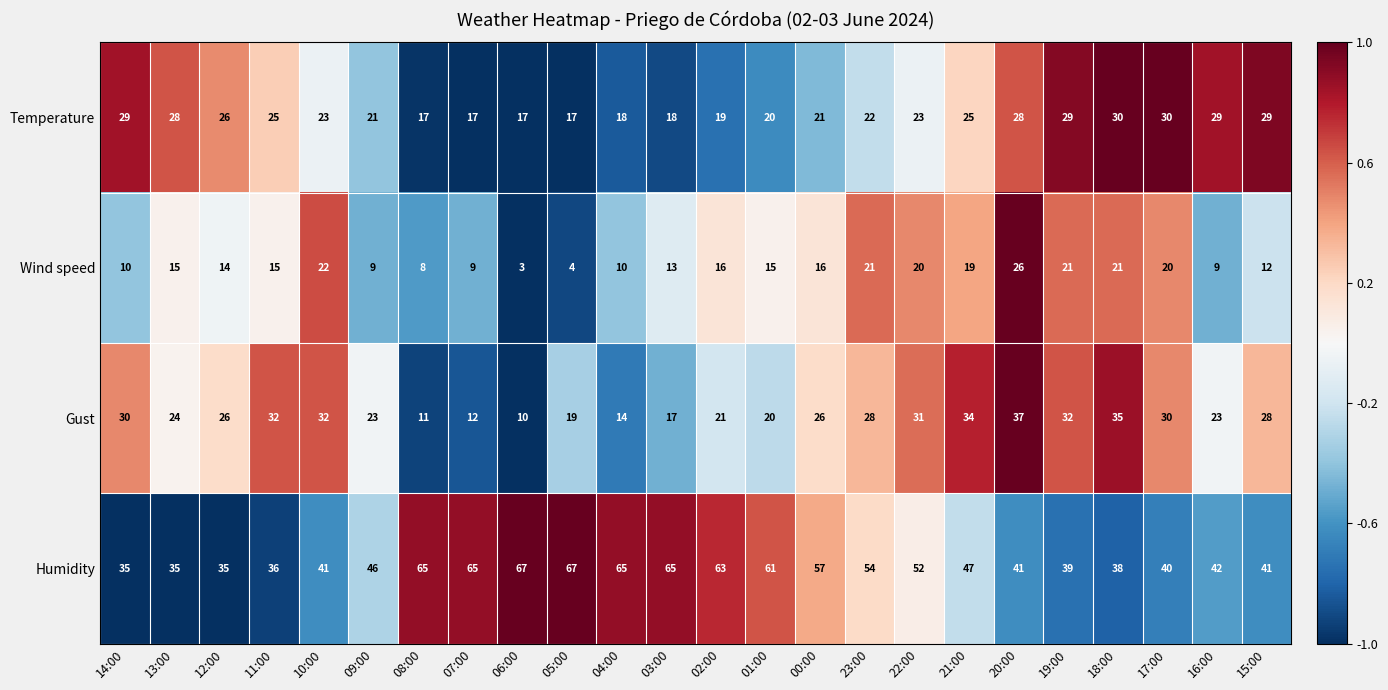

What is the difference between the maximum and minimum values in the Gust series?

27